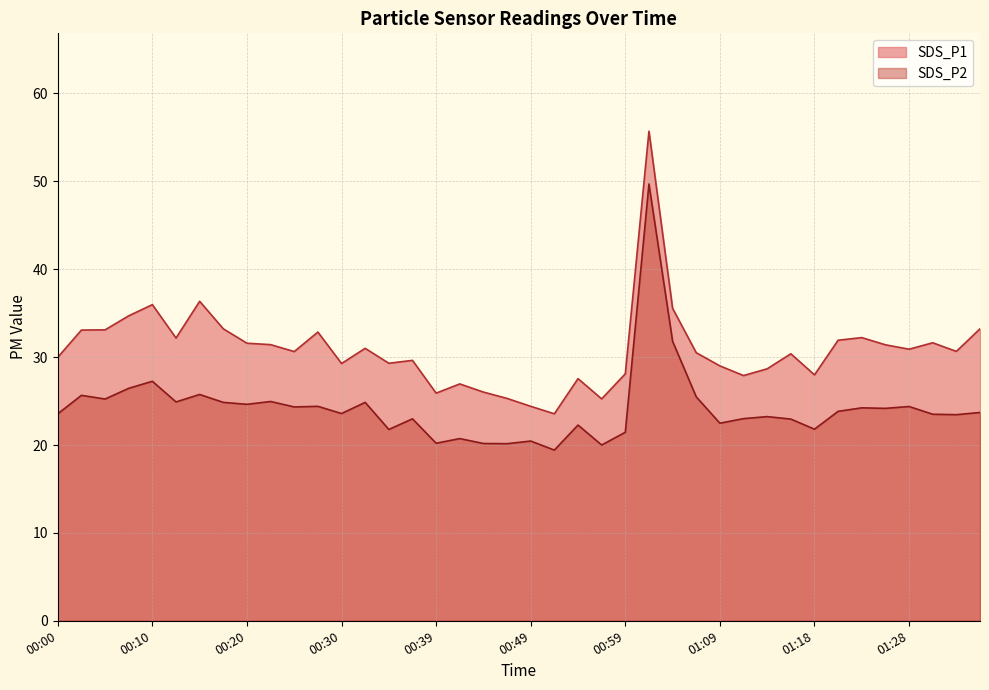

Is it true that SDS_P2 equals 25.2 at 00:05?

True